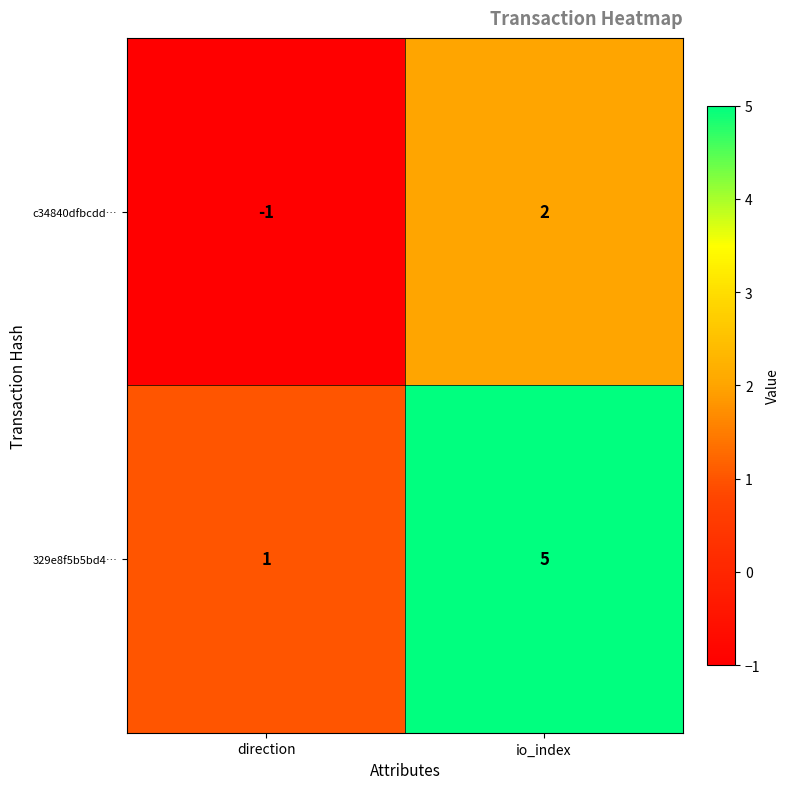

Reading left to right, transcribe all the data shown in this chart.

c34840dfbcdd…: -1	2
329e8f5b5bd4…: 1	5